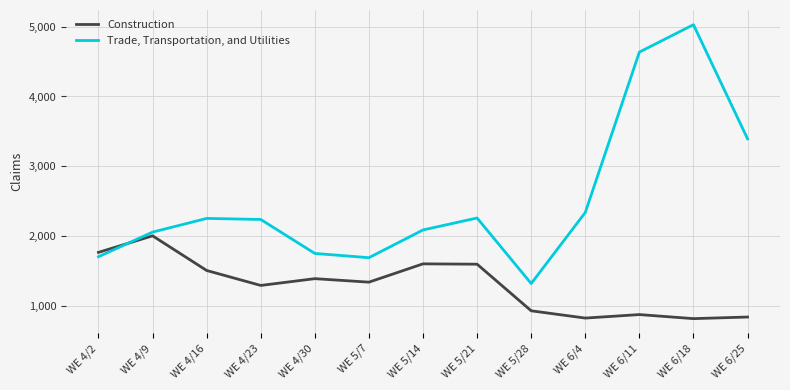

What is the difference between the Construction values at WE 6/4 and WE 5/14?

776